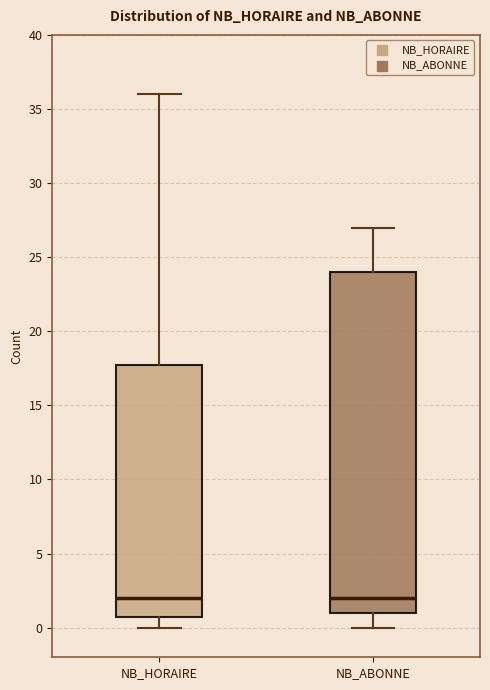

Reading left to right, read every box against the y-axis: the position of its median line, the range the box covers, and the ends of its whiskers. The values are not printed on the chart, so give them approximately, as read against the axis.

NB_HORAIRE: median 2, box 1 to 18, whiskers 0 to 36
NB_ABONNE: median 2, box 1 to 24, whiskers 0 to 27